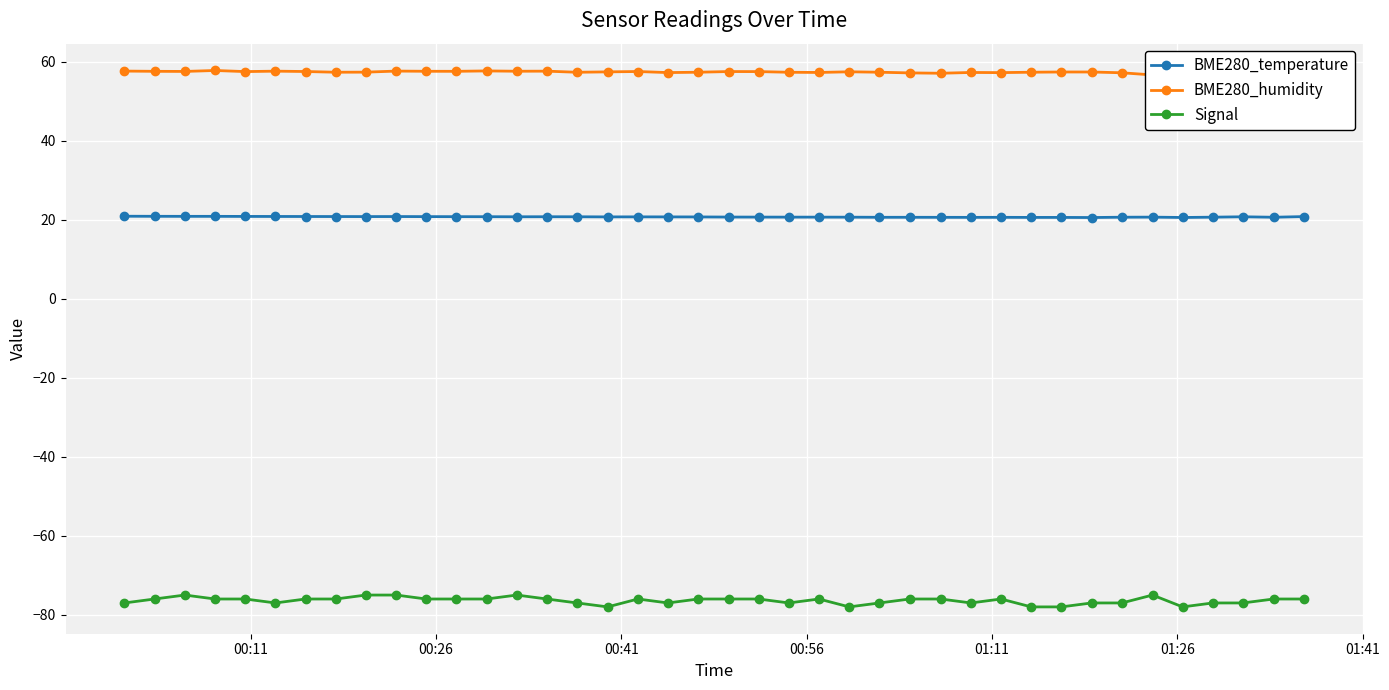

What is the minimum value for Signal?

-78.0